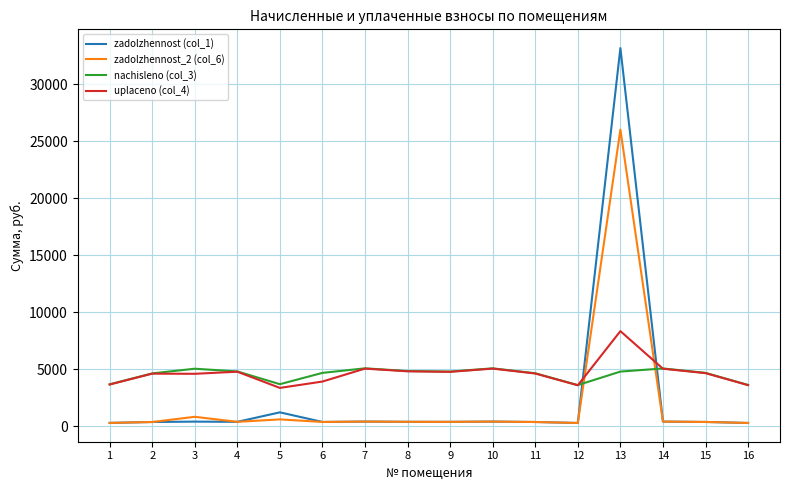

True or false: nachisleno (col_3) and zadolzhennost_2 (col_6) cross at least once.

True